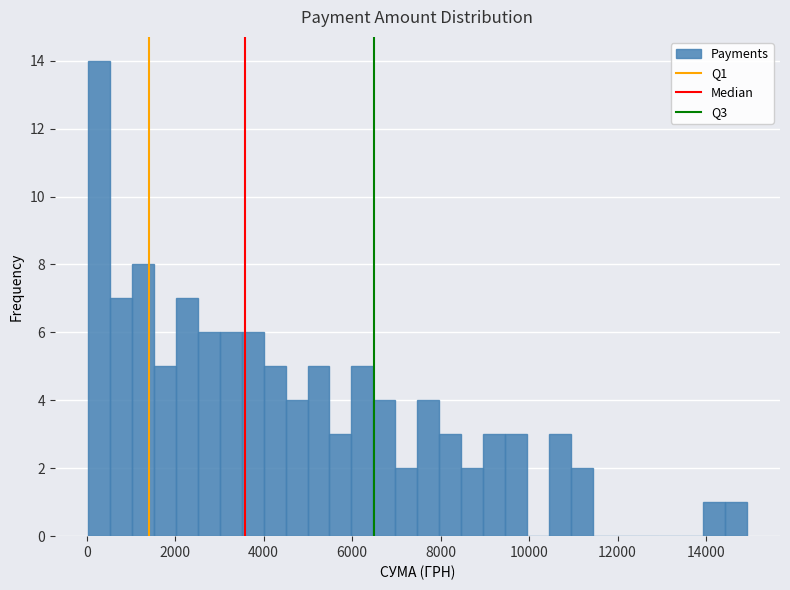

Read against the x-axis, roughly where is the centre of the tallest bar?

200